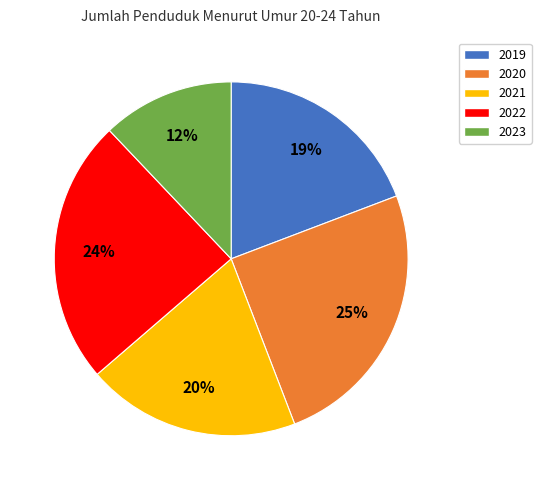

To the nearest percent, what is the average slice percentage?

20%